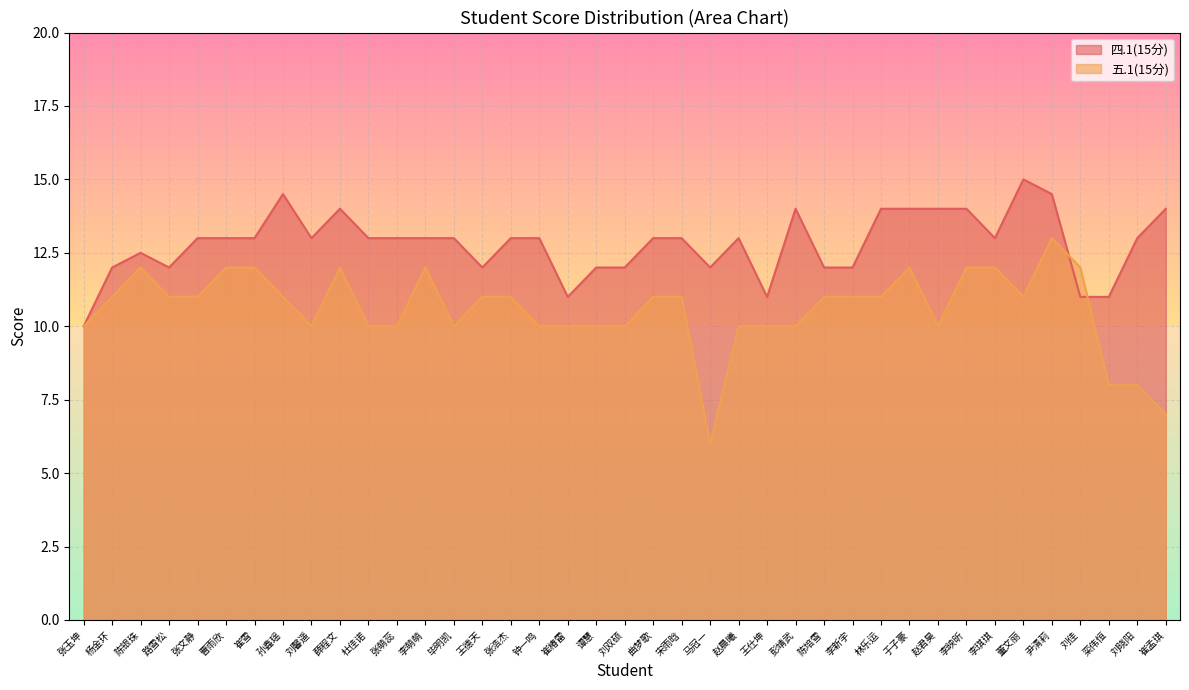

The 五.1(15分) series shows 12.0 at 李琪琪. True or false?

True